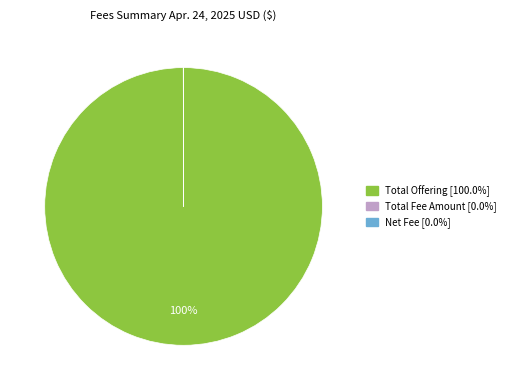

To the nearest percent, what is the difference between the largest and smallest slice percentages?

100%